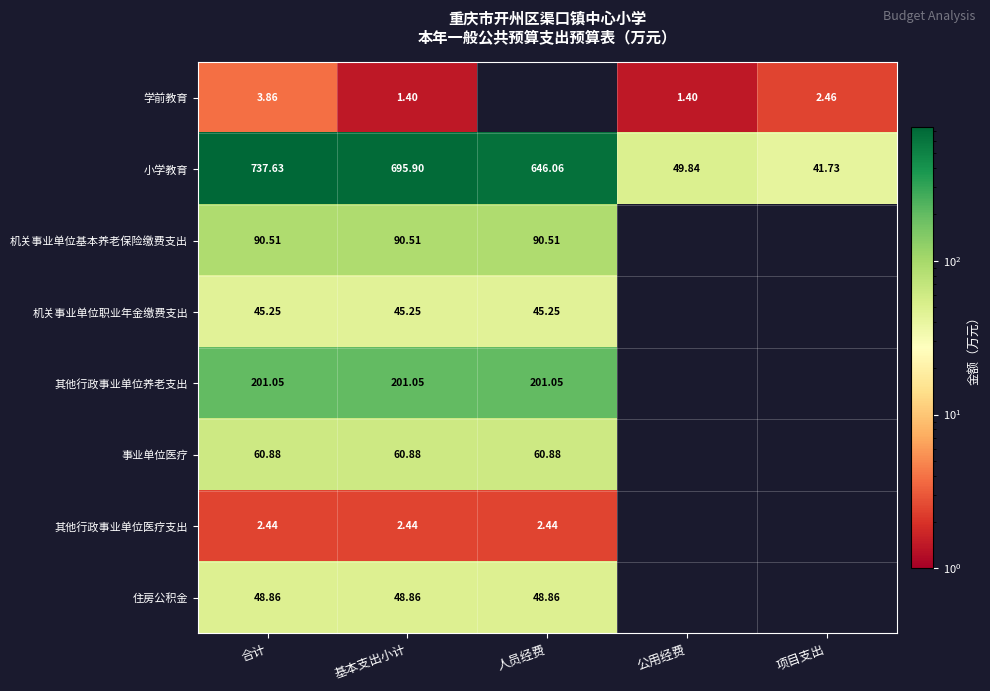

The value of 小学教育 at 人员经费 is 872.2. True or false?

False